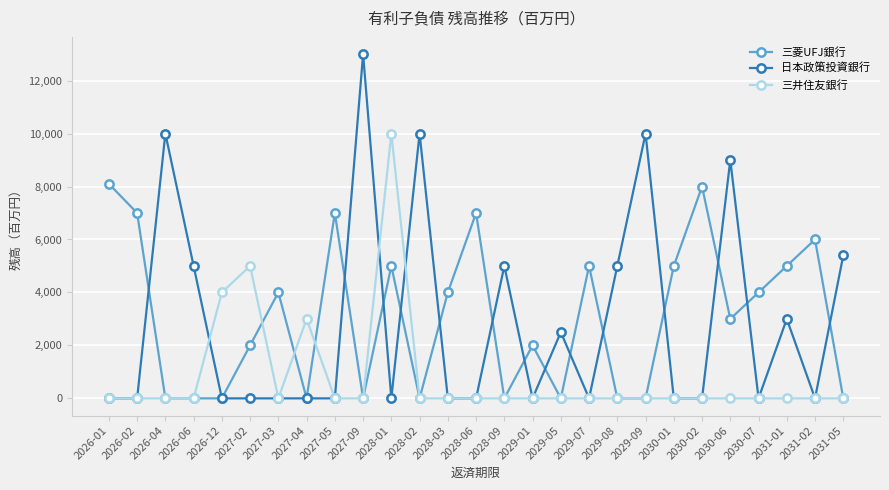

True or false: 三井住友銀行 has more than 2 points higher than both neighbors.

True